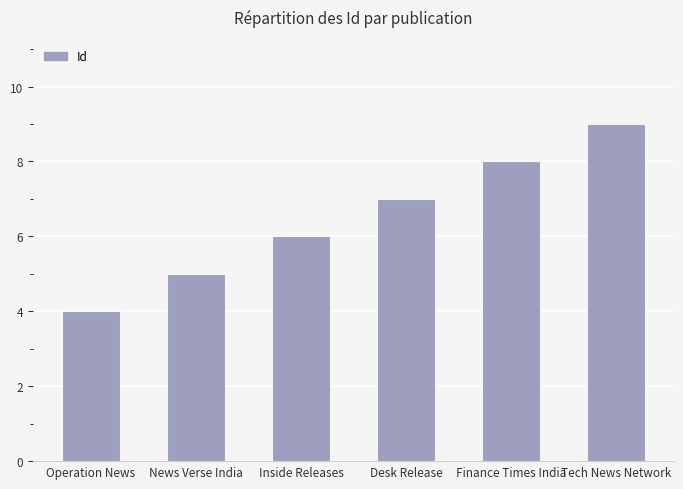

Rank the categories by value from lowest to highest.

Operation News, News Verse India, Inside Releases, Desk Release, Finance Times India, Tech News Network